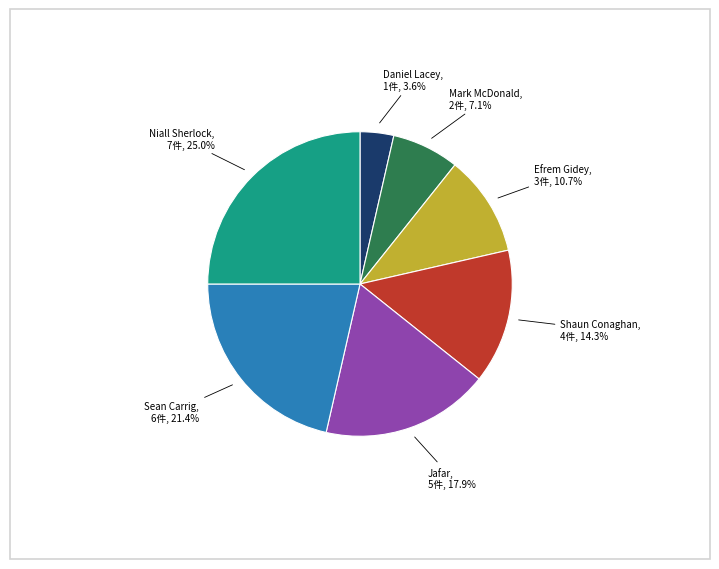

Which category has the smallest portion of the pie?

Daniel Lacey